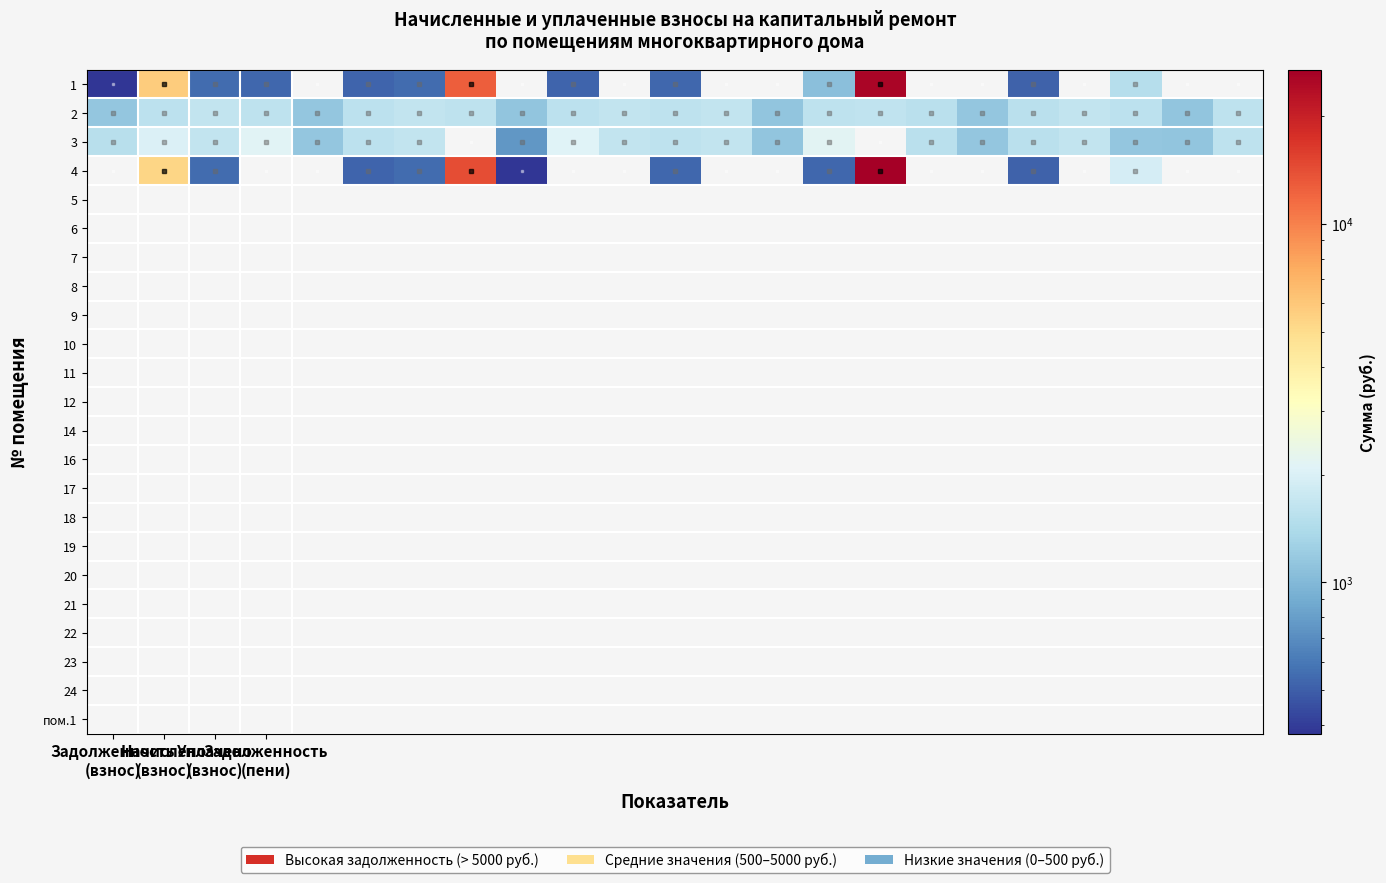

Rank the series by their maximum value, from highest to lowest.

4, 1, 3, 2